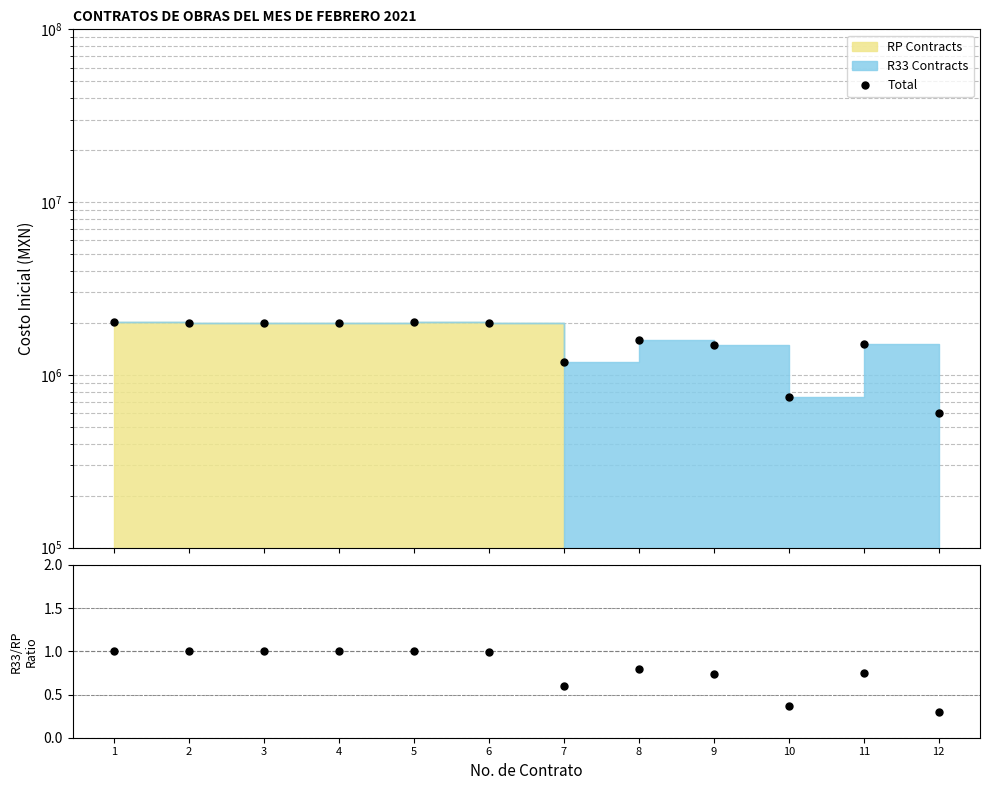

True or false: Total has a value of 2556745.7 at 11.

False